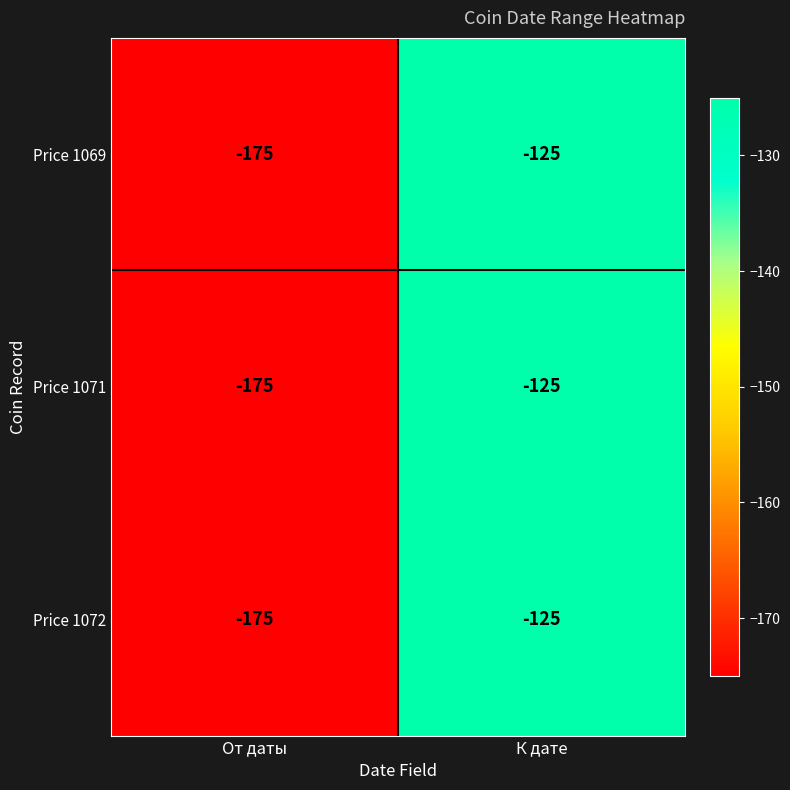

Rank the categories by Price 1071 value from lowest to highest.

От даты, К дате